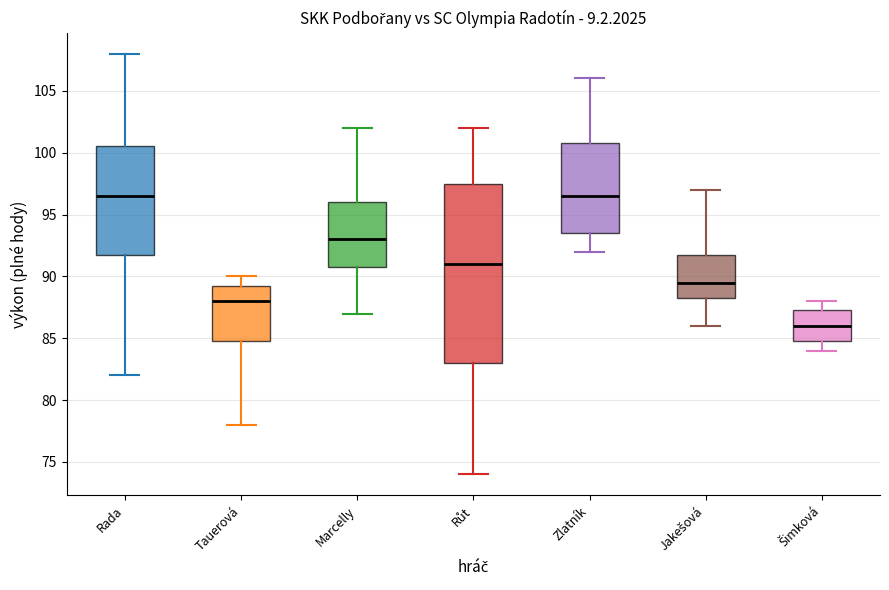

Where does the median line of the box for Růt sit on the y-axis? The values are not printed on the chart, so give them approximately, as read against the axis.

91.0